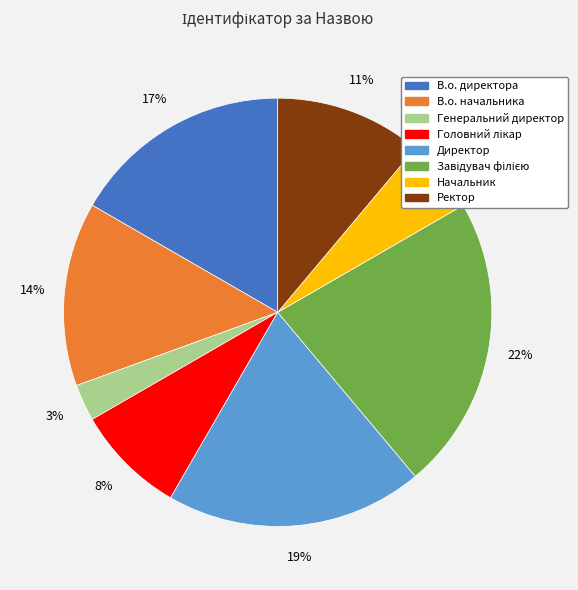

Do Генеральний директор and В.о. начальника together represent more than half of the pie?

No